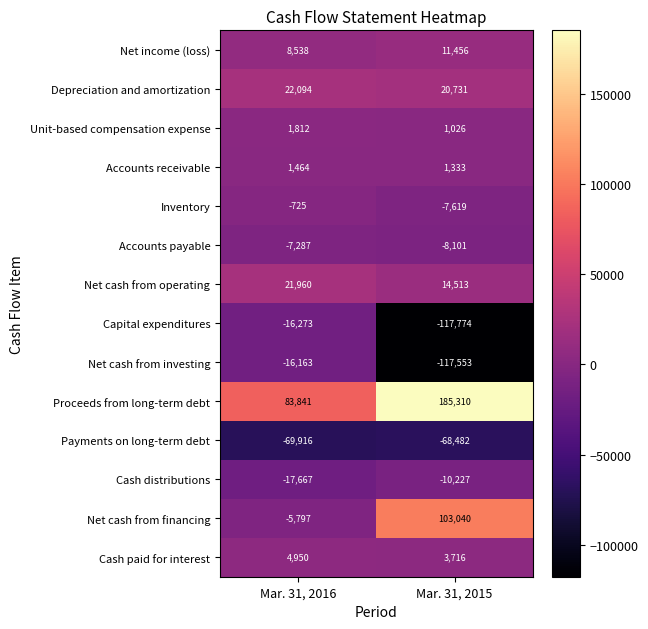

List the labels in order of Unit-based compensation expense value, largest first.

Mar. 31, 2016, Mar. 31, 2015